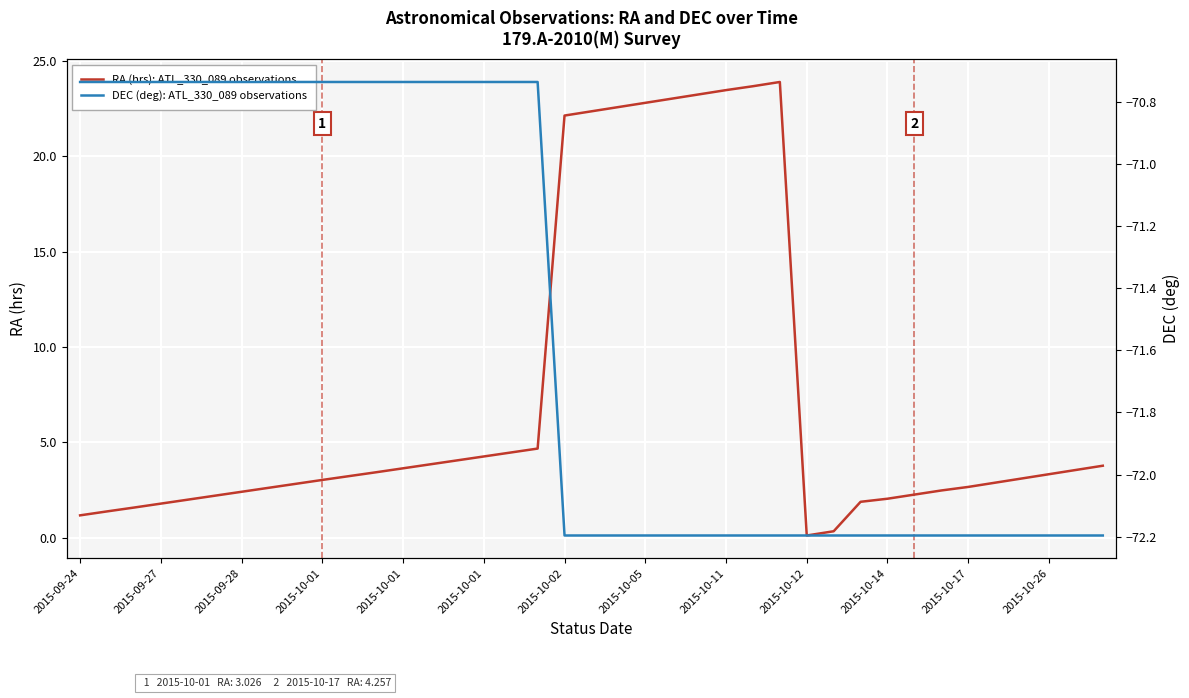

Count the DEC (deg): ATL_330_089 observations values in the range -72 to -70.

18